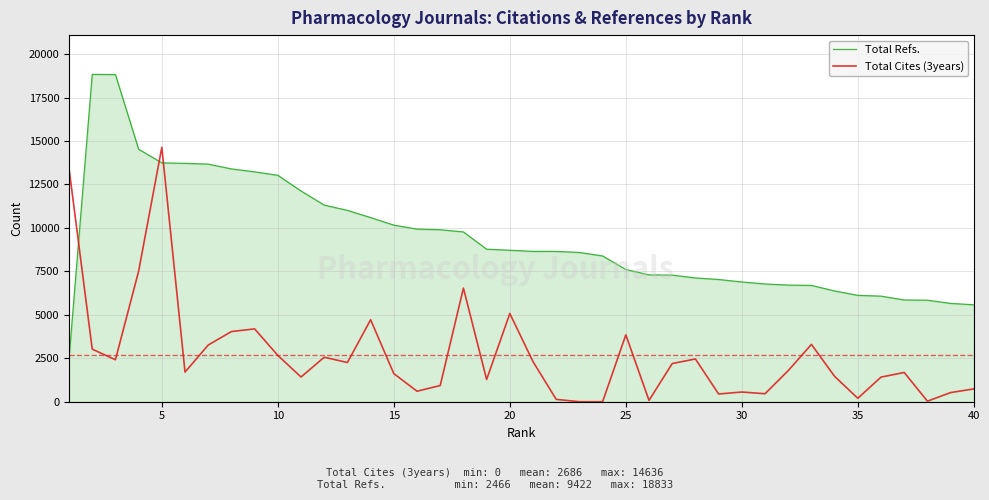

Which series has the largest total across all categories?

Total Refs.